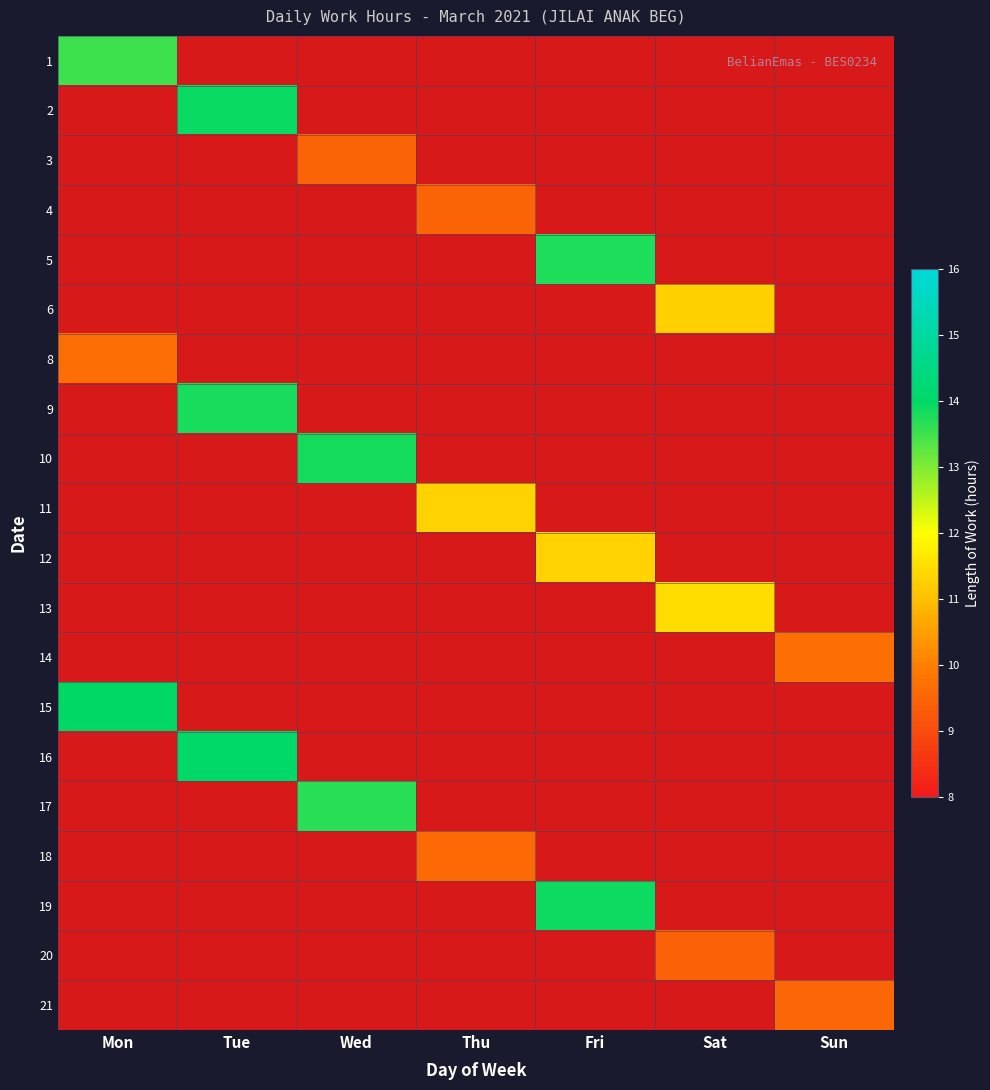

Rank the categories by 17 value from highest to lowest.

Mon, Tue, Wed, Thu, Fri, Sat, Sun